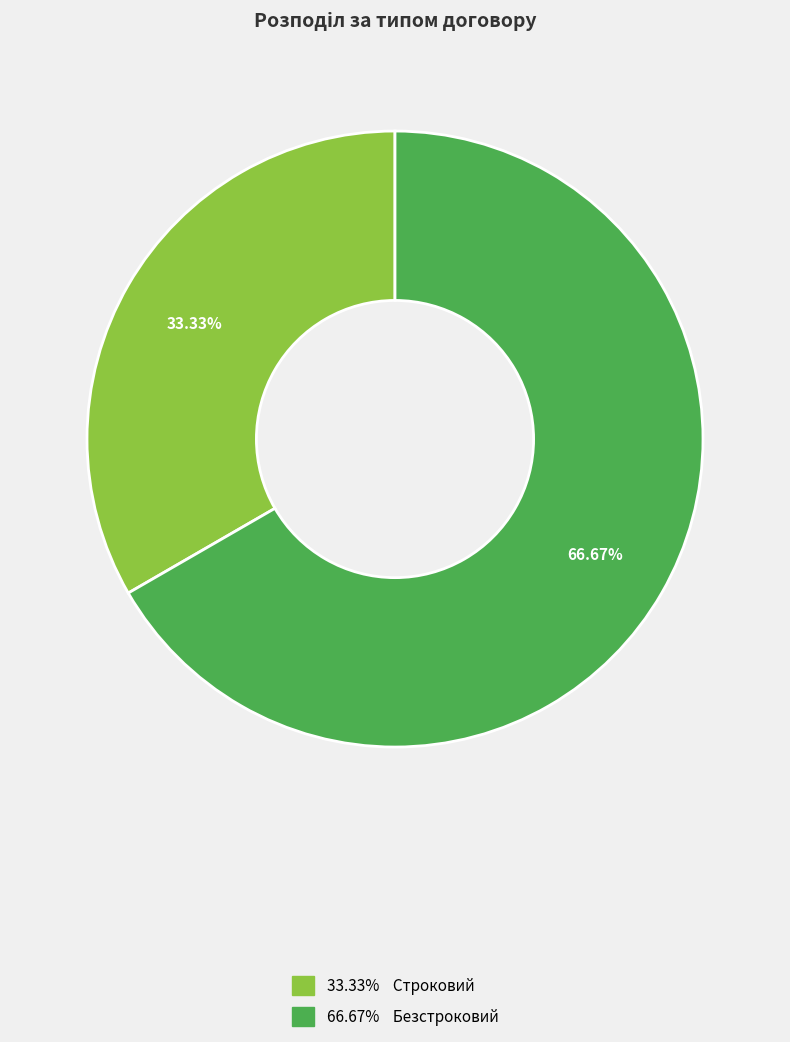

To the nearest percent, what is the difference between the largest and smallest slice percentages?

33%